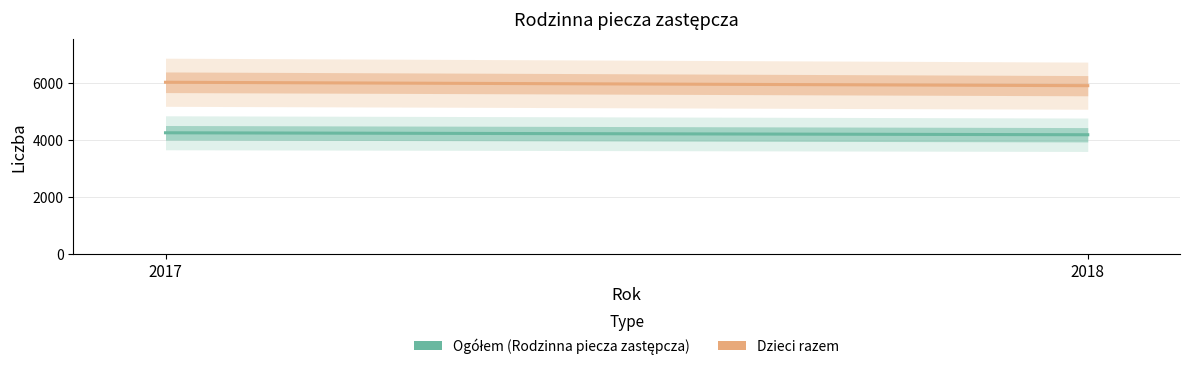

What is the difference between the maximum and minimum values in the Dzieci razem series?

120